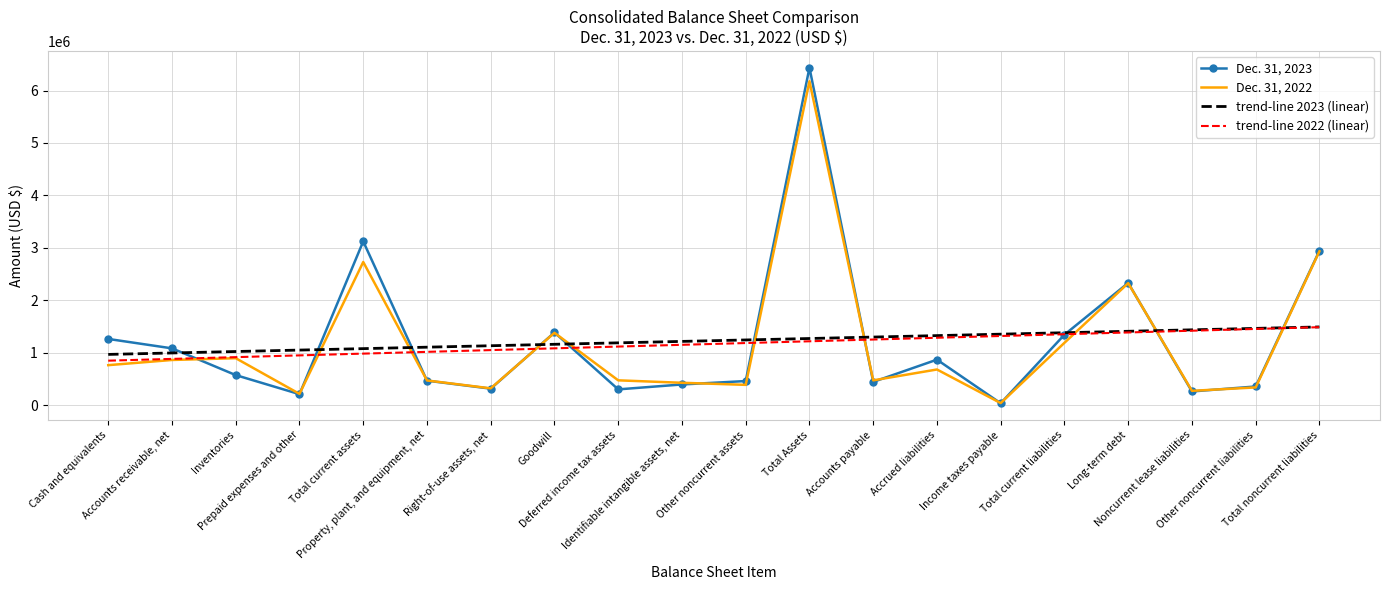

What is the difference between the maximum and second lowest values in the Dec. 31, 2022 series?

5964146.0